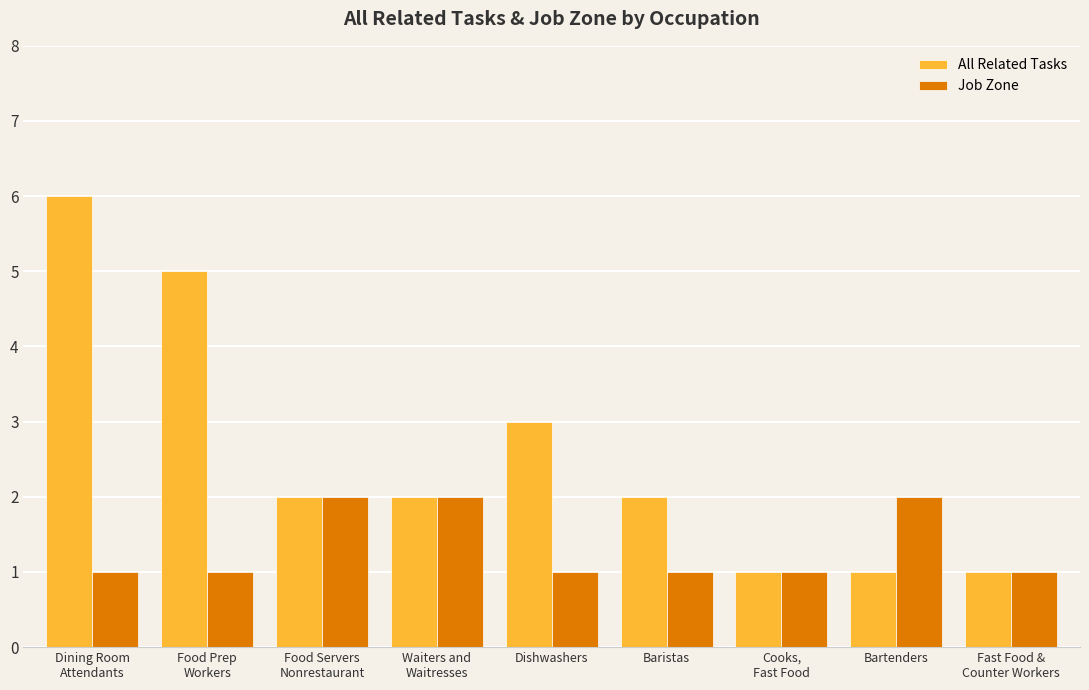

What is the minimum value shown in the chart?

1